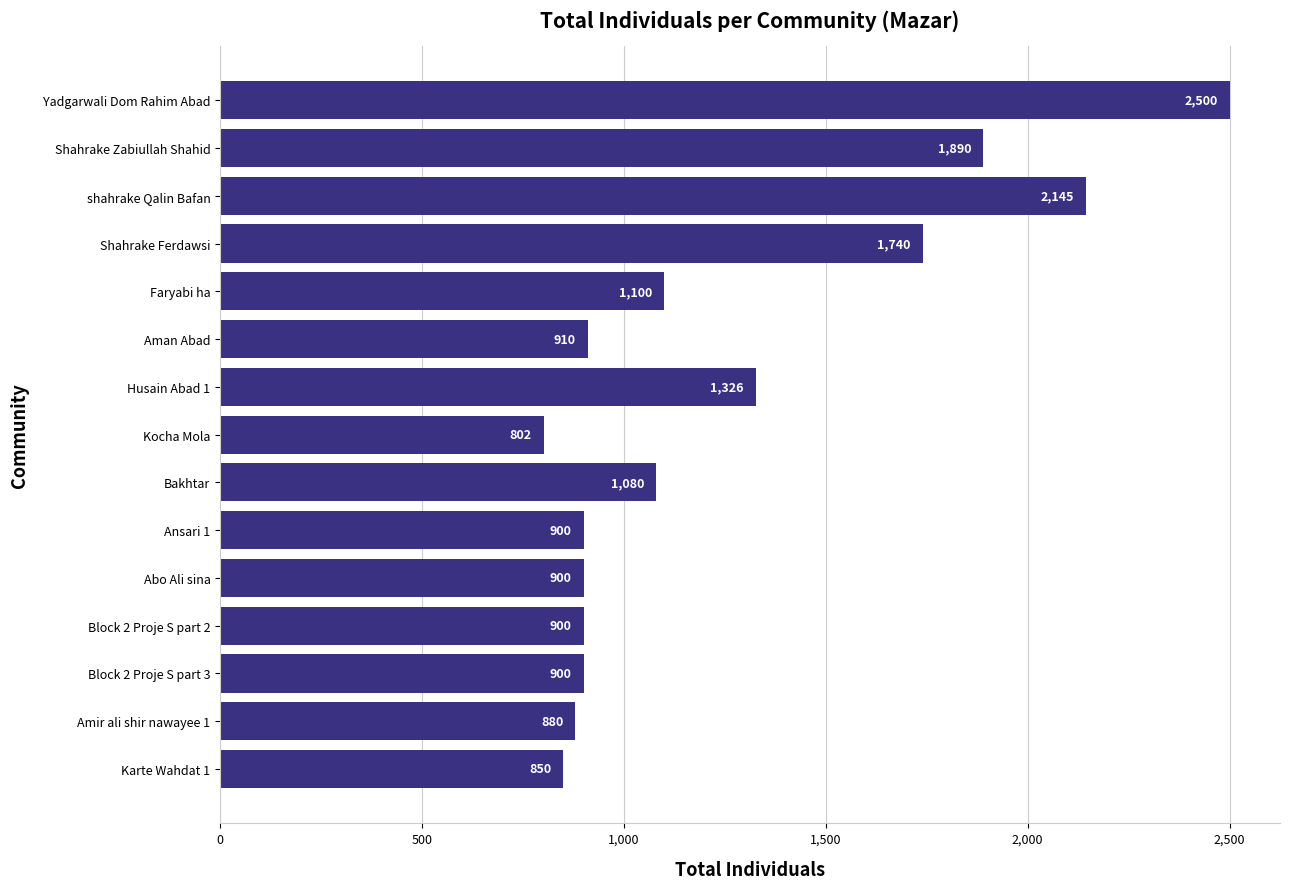

What is the change in value from Aman Abad to shahrake Qalin Bafan?

+1235